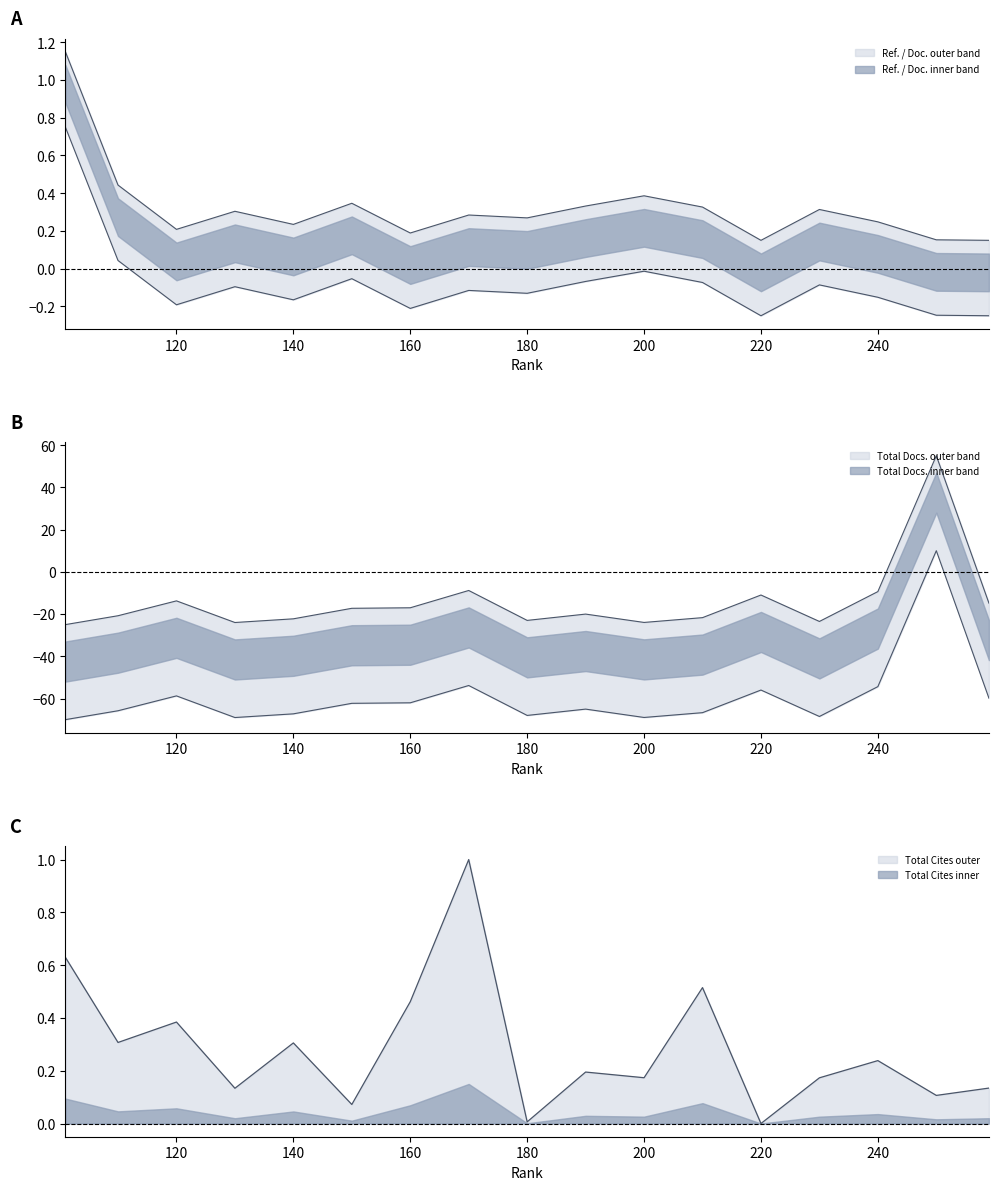

What is the sum of all Total Cites (3years) values?

4.8